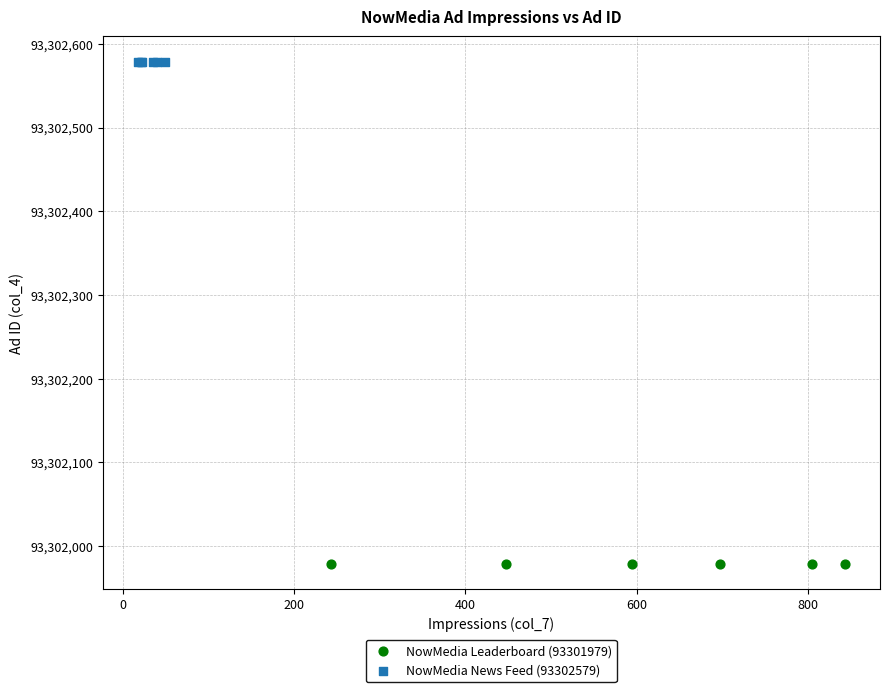

Which series reaches the maximum Y coordinate?

NowMedia News Feed (93302579)